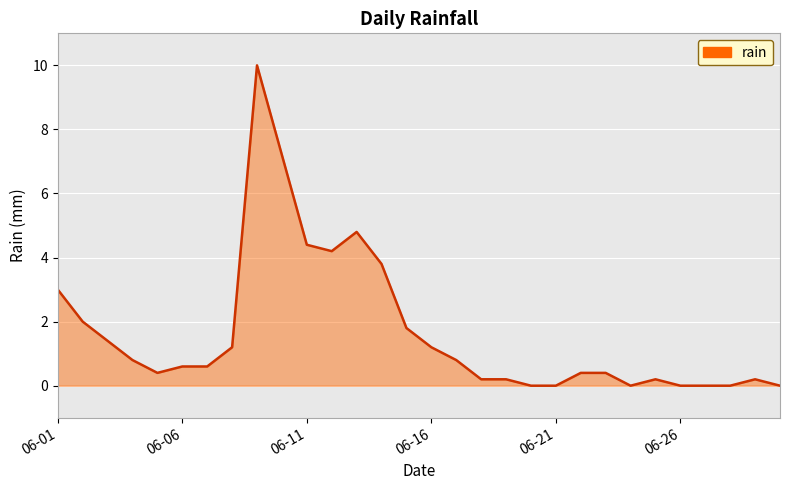

What is the greatest value displayed?

10.0